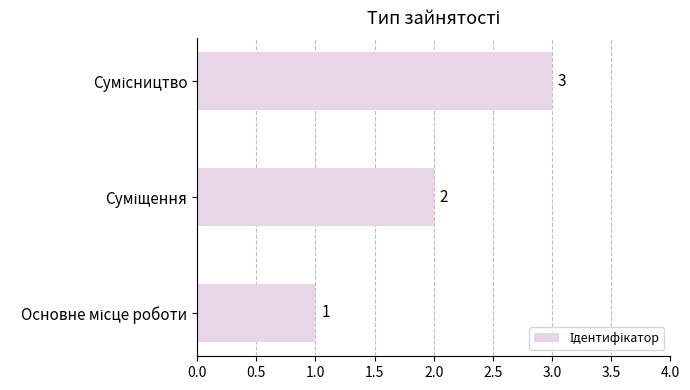

How many distinct data groups are displayed?

1